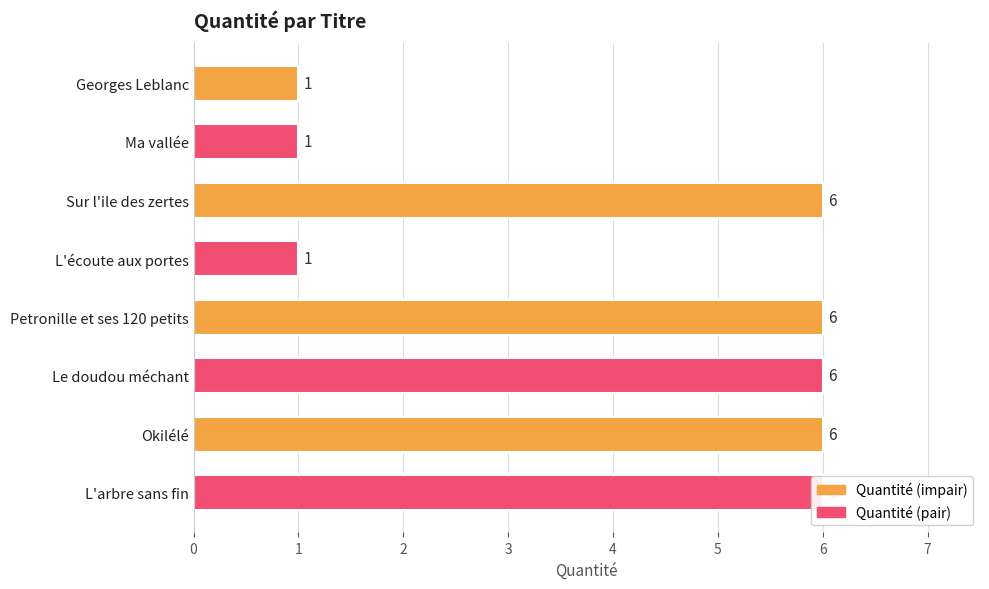

Reading right to left, transcribe all the data shown in this chart.

7=6	6=6	5=6	4=6	3=1	2=6	1=1	0=1